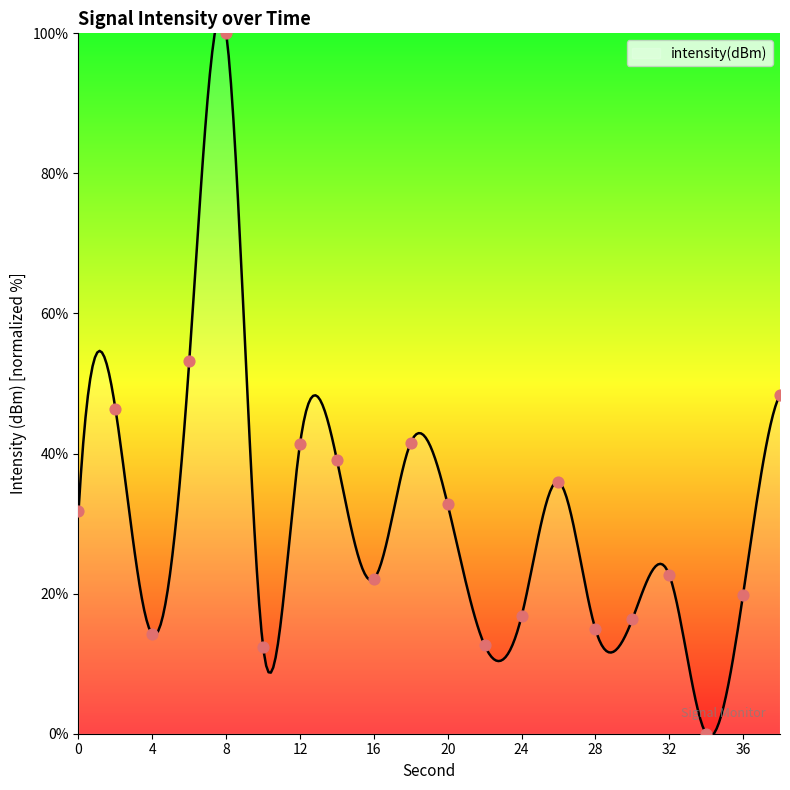

What is the change in value from 20 to 26?

+3.2